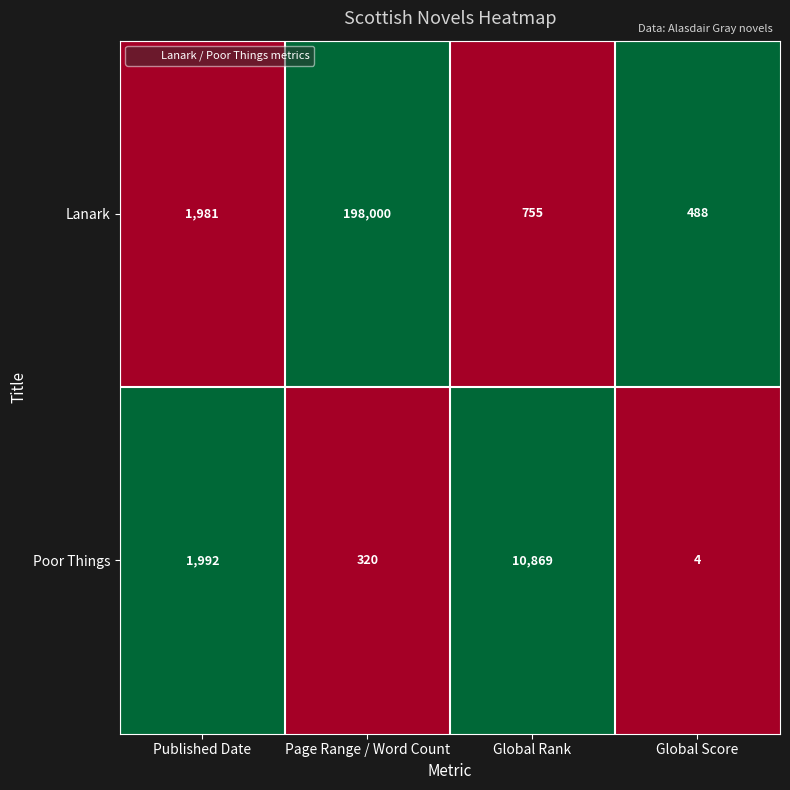

What is the spread (max minus min) of values at Global Score?

484